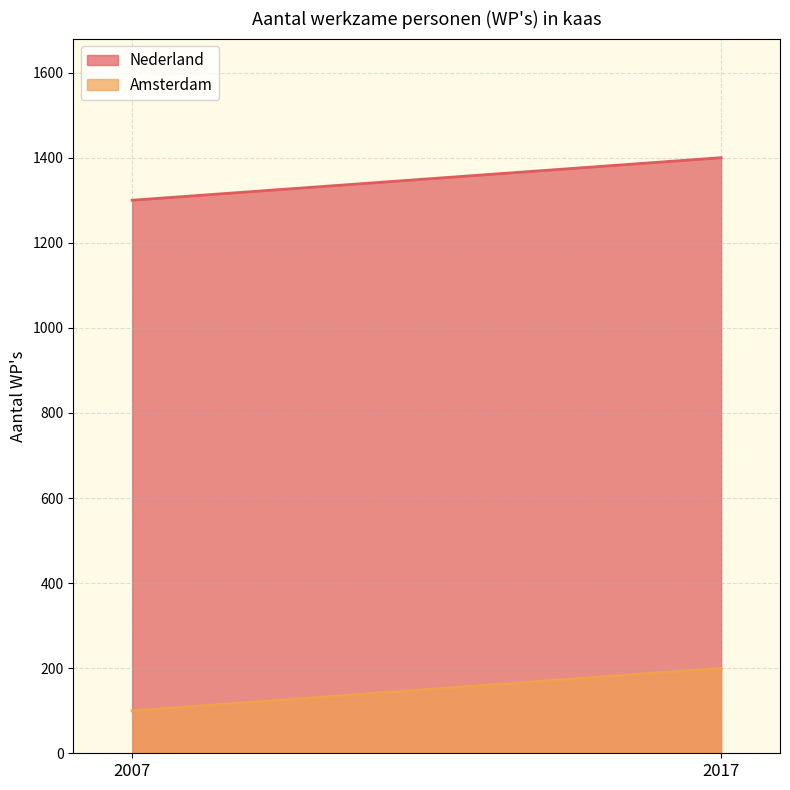

What are all the series names shown in the legend?

Nederland, Amsterdam